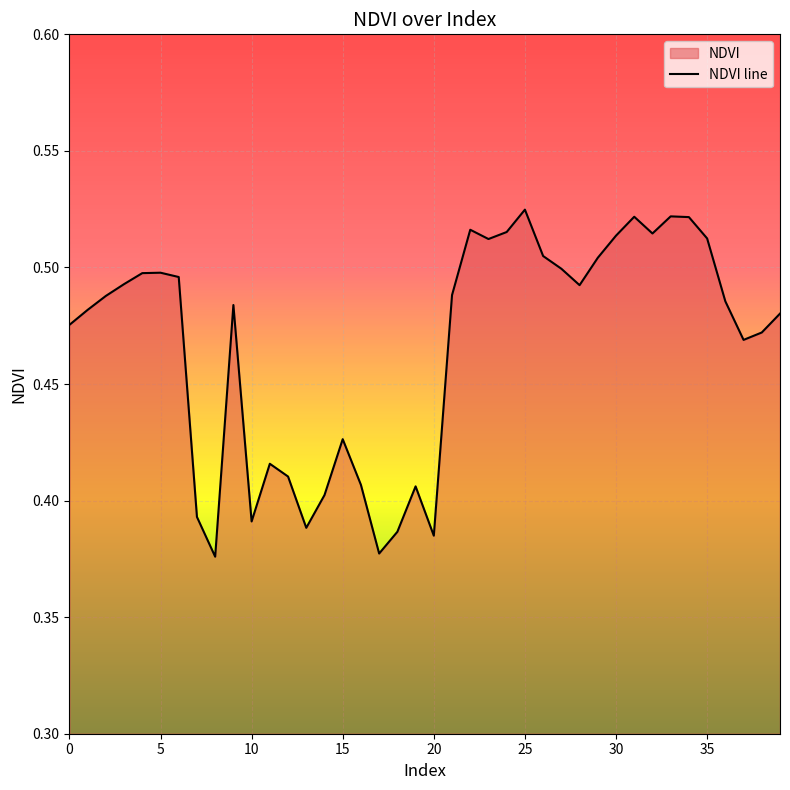

What is the greatest value displayed?

0.5